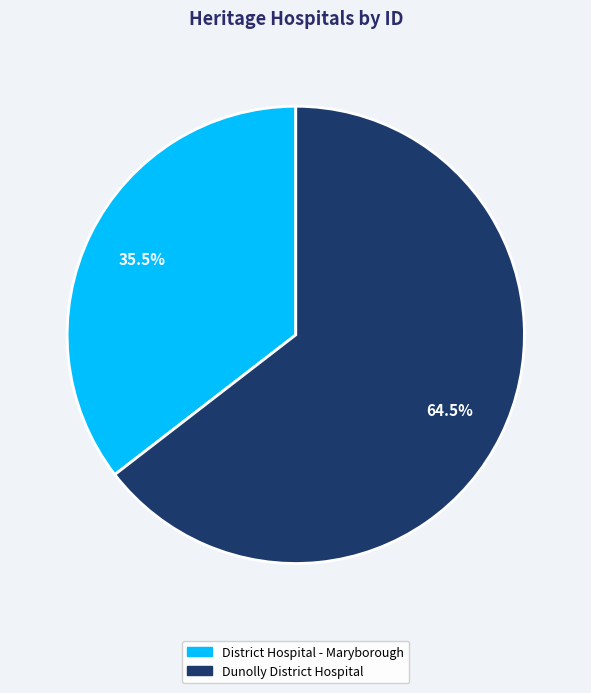

Between Dunolly District Hospital and District Hospital - Maryborough, which is larger?

Dunolly District Hospital